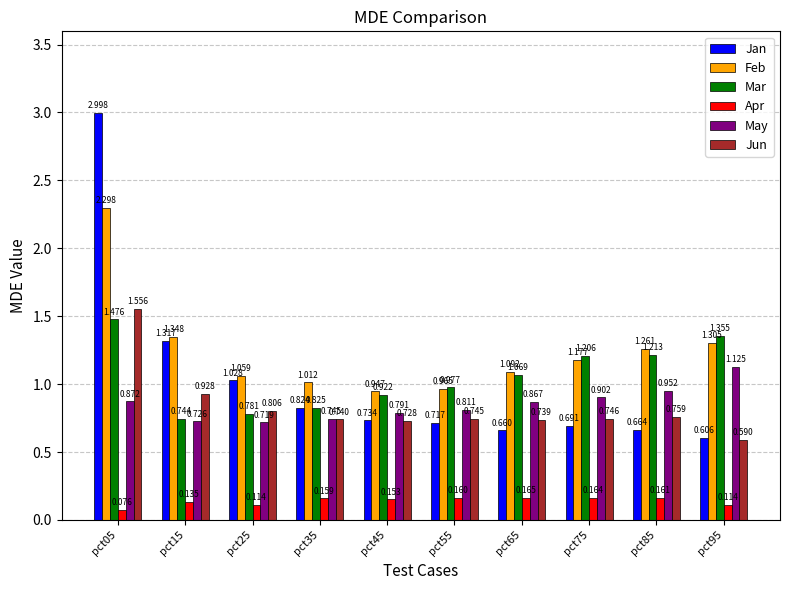

Between pct05 and pct85, which series saw the biggest shift?

Jan